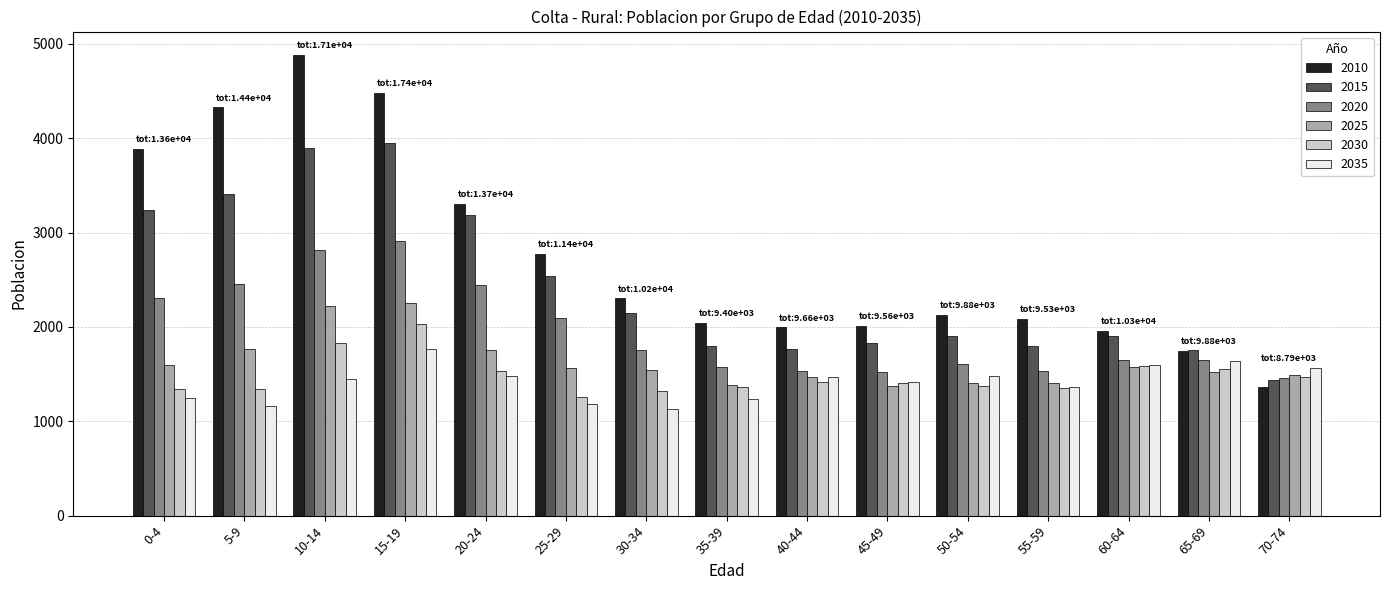

At which label does 2025 first exceed 1544?

0-4